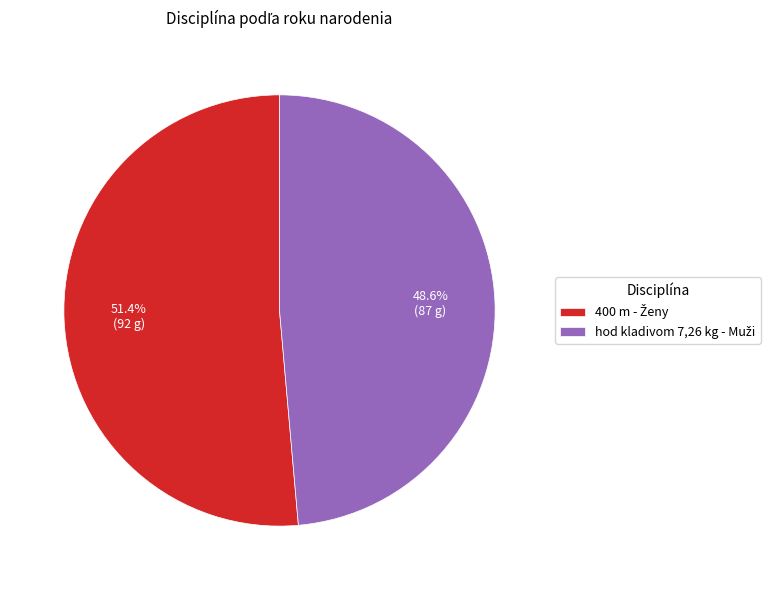

Does any single category account for the majority?

Yes